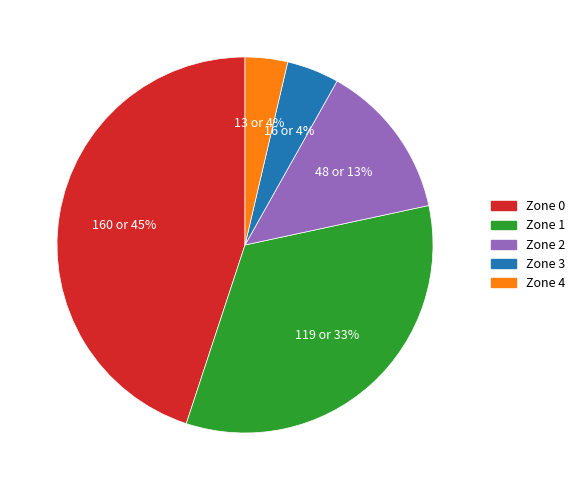

Do Zone 0 and Zone 2 together represent more than half of the pie?

Yes